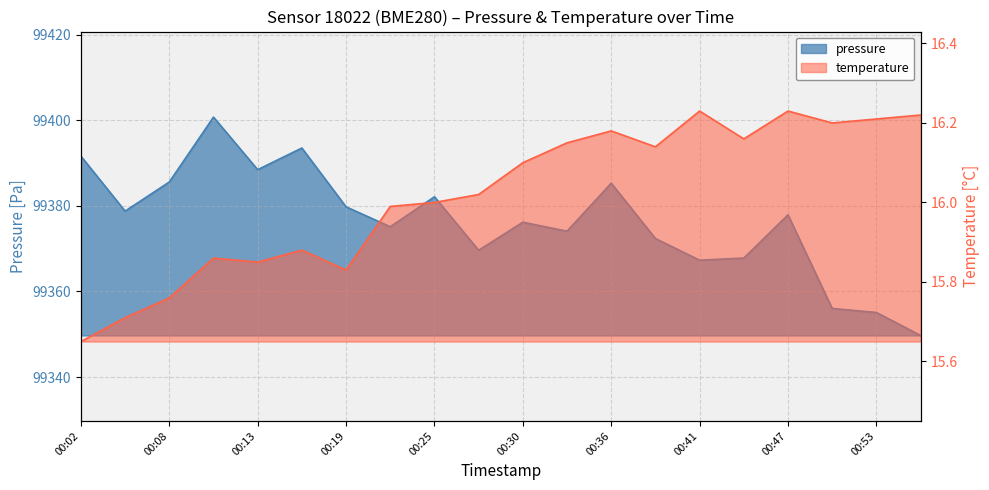

The value of temperature at 00:53 is 21.7. True or false?

False